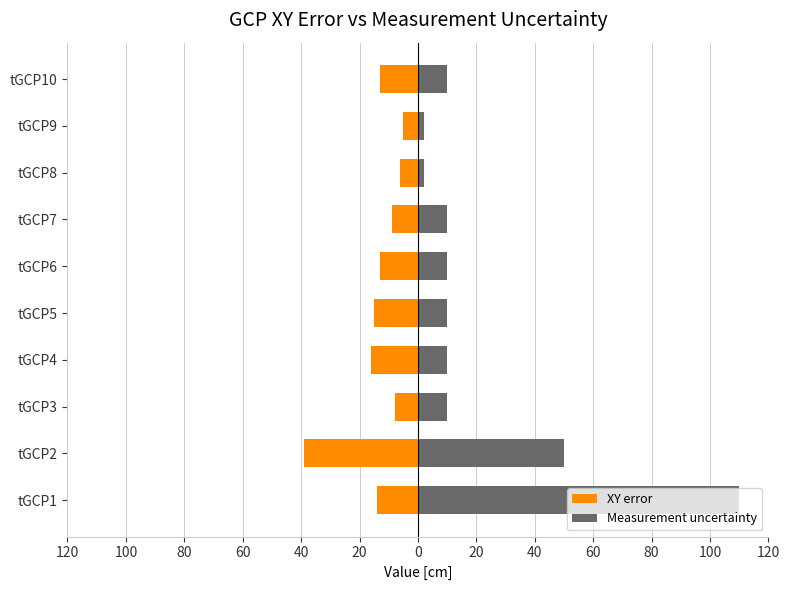

How many data points does each series have?

10